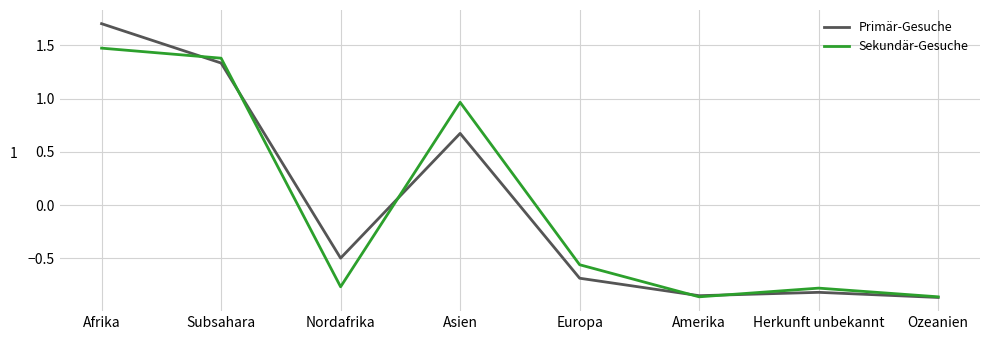

Is it true that Sekundär-Gesuche equals -1.0 at Europa?

False